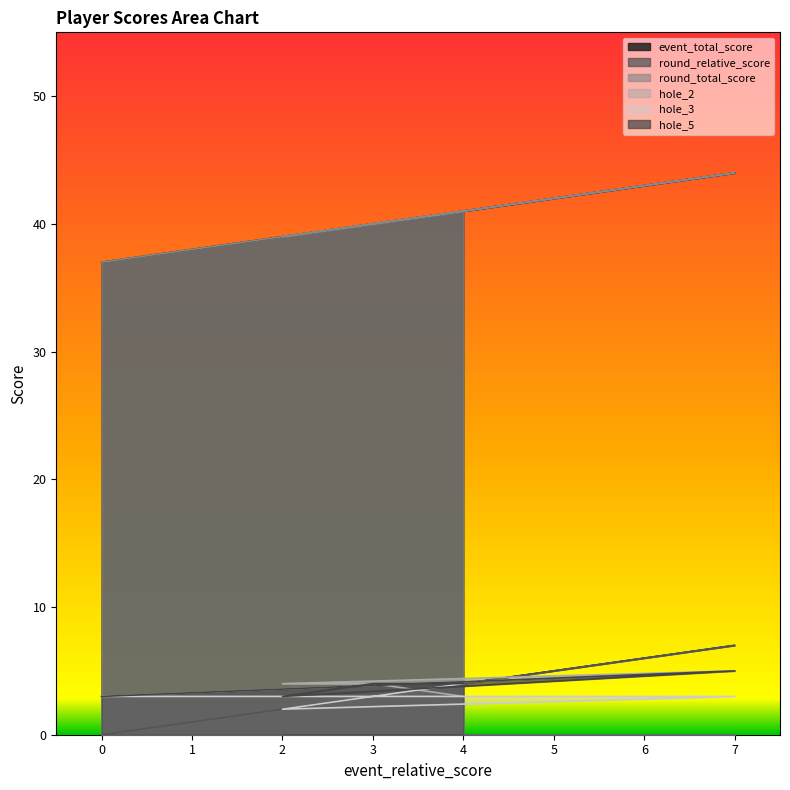

What are all the series names shown in the legend?

event_total_score, round_relative_score, round_total_score, hole_2, hole_3, hole_5